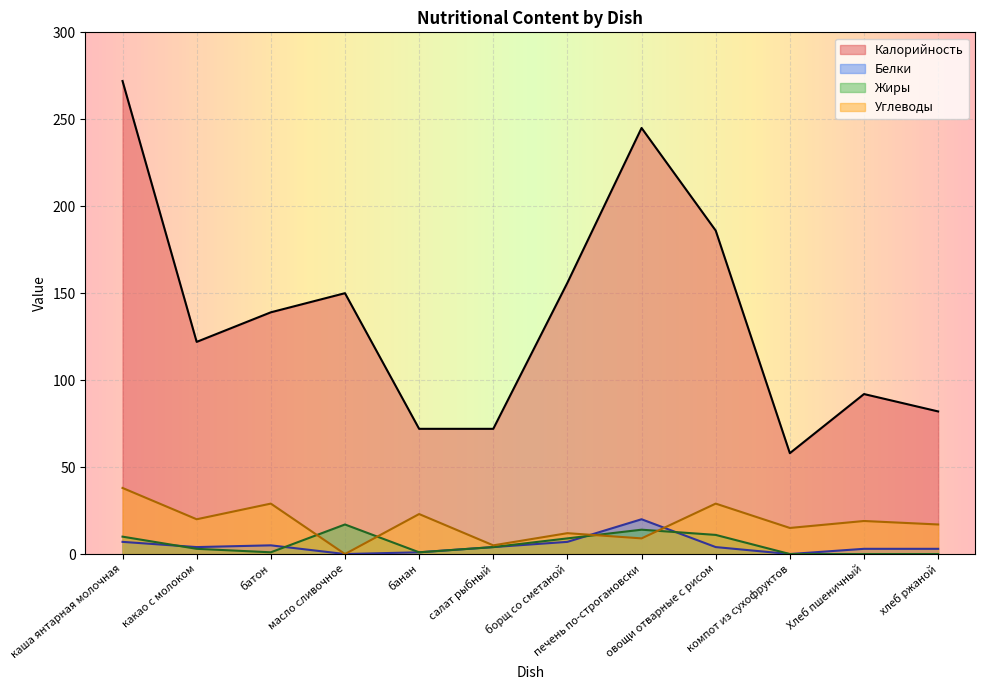

Between which two adjacent categories do Углеводы and Жиры first intersect?

батон and масло сливочное